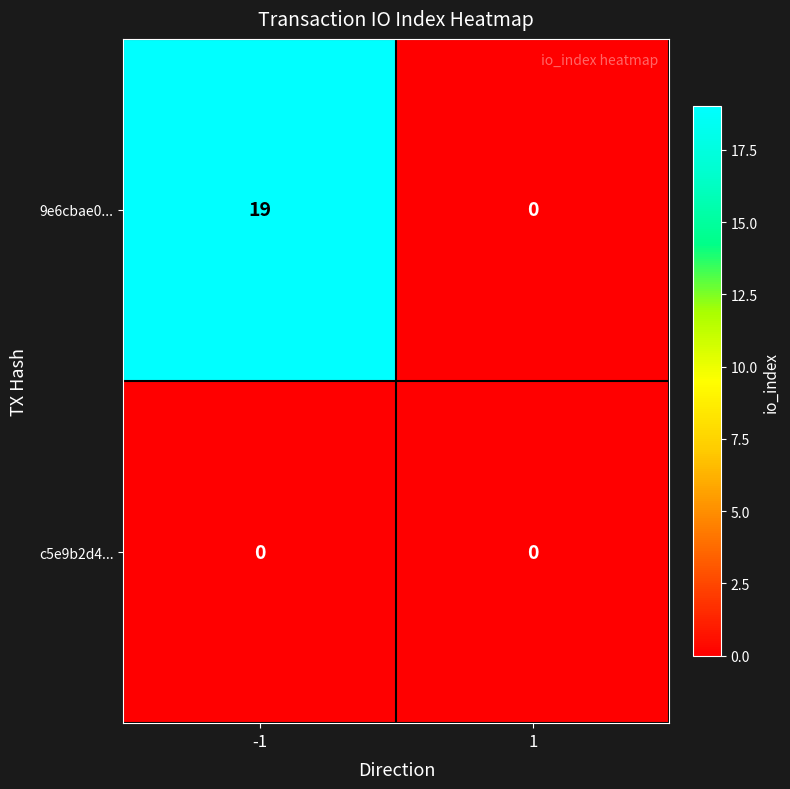

Which label corresponds to the largest value in the chart?

-1